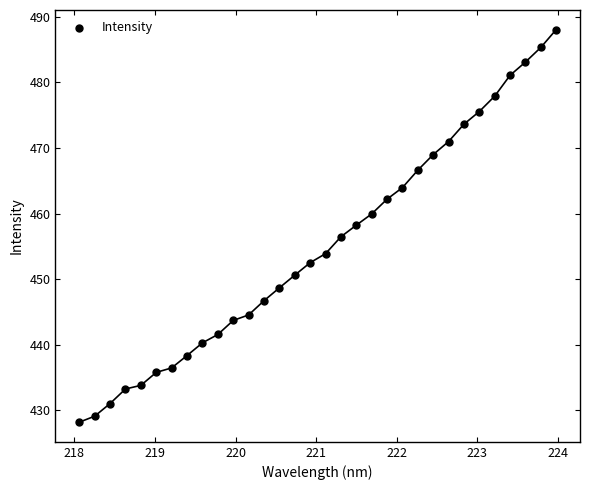

What is the range of Y values (max minus min)?

59.8